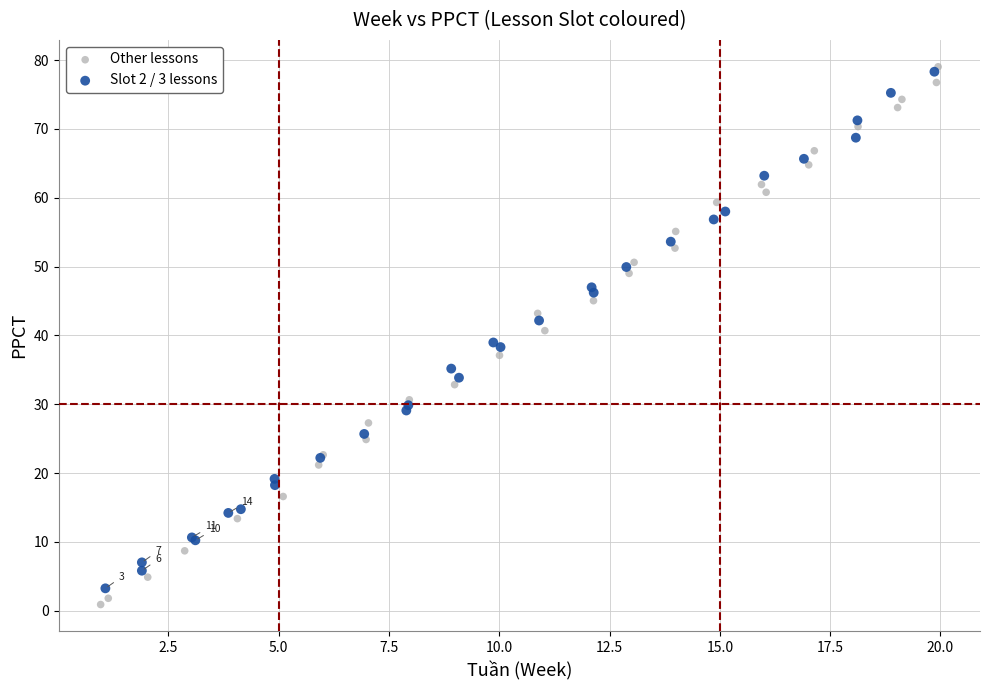

Which series reaches the minimum Y coordinate?

Other lessons